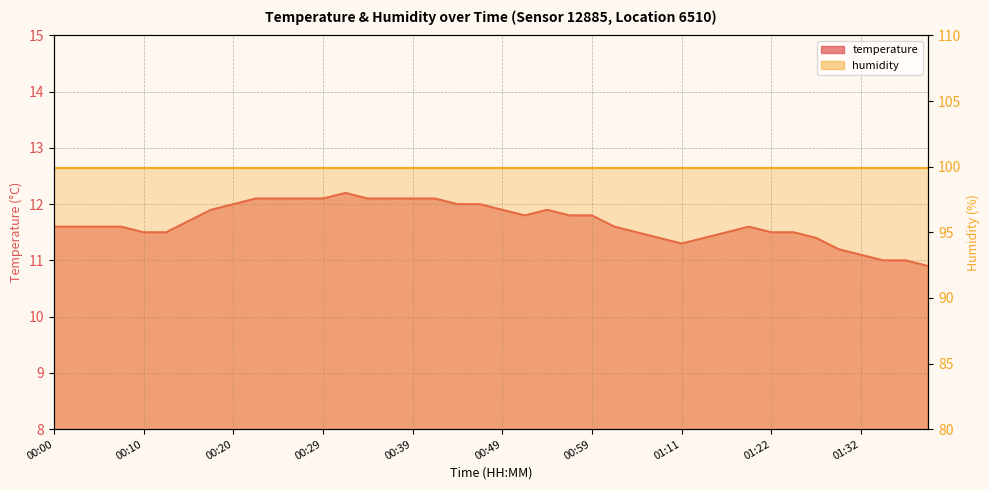

Where does the data first go above 11?

00:00